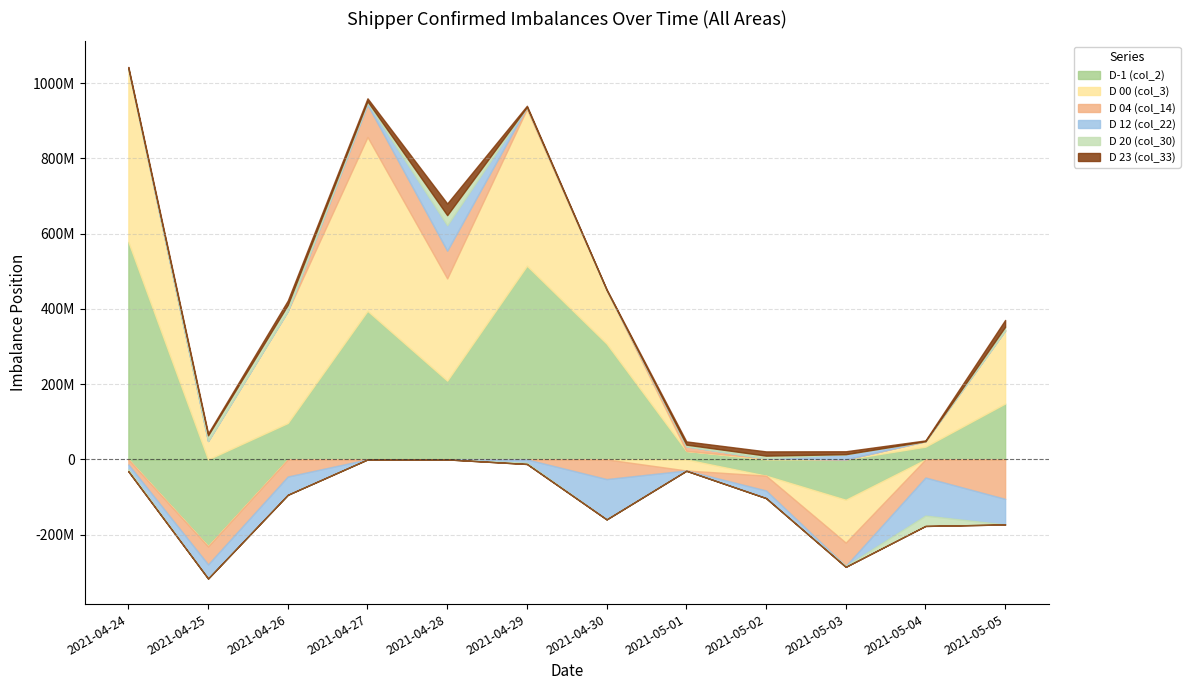

Is it true that D 04 (col_14) equals -52307781 at 2021-04-30?

True